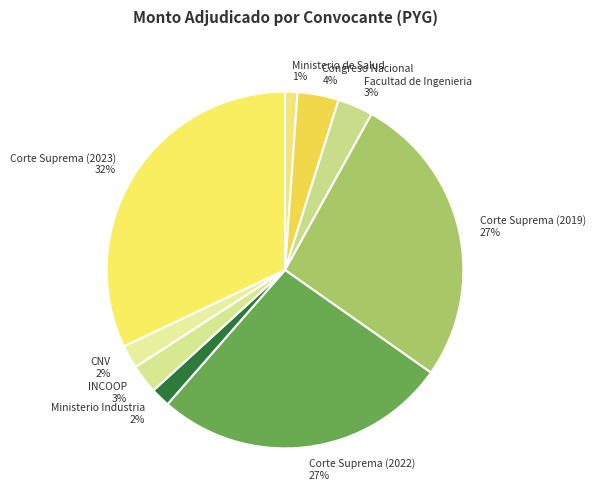

To the nearest percent, what is the average slice percentage?

11%